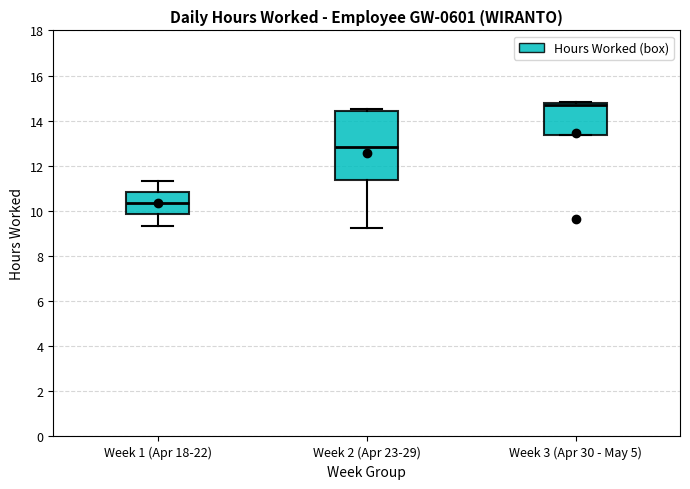

Reading left to right, read every box against the y-axis: the position of its median line, the range the box covers, and the ends of its whiskers. The values are not printed on the chart, so give them approximately, as read against the axis.

Week 1 (Apr 18-22): median 10.4, box 9.8 to 10.8, whiskers 9.4 to 11.4
Week 2 (Apr 23-29): median 12.8, box 11.4 to 14.4, whiskers 9.2 to 14.6
Week 3 (Apr 30 - May 5): median 14.6, box 13.4 to 14.8, whiskers 13.4 to 14.8